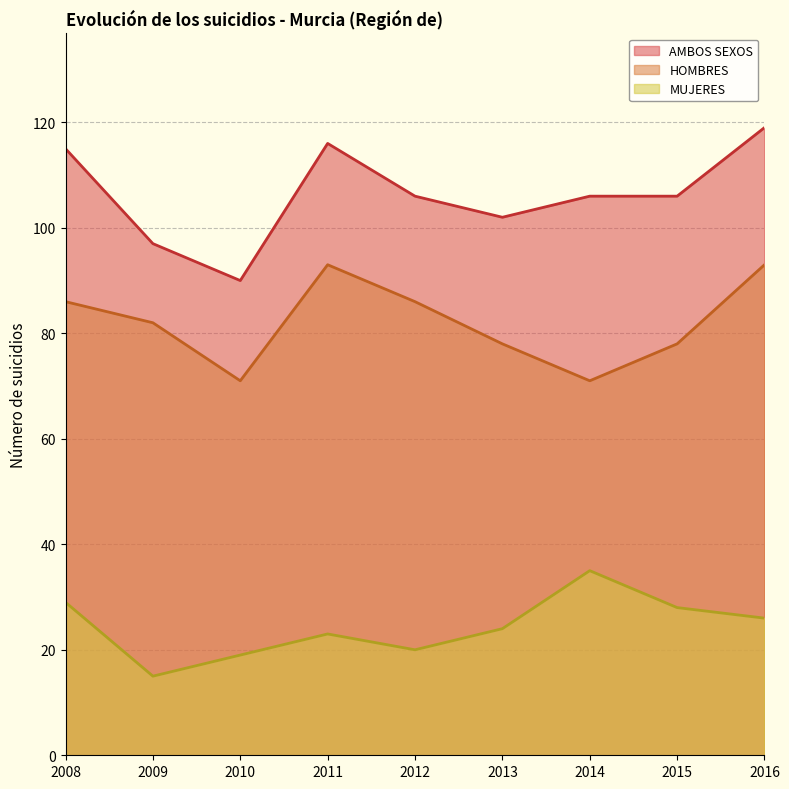

Which series has the largest total across all categories?

AMBOS SEXOS